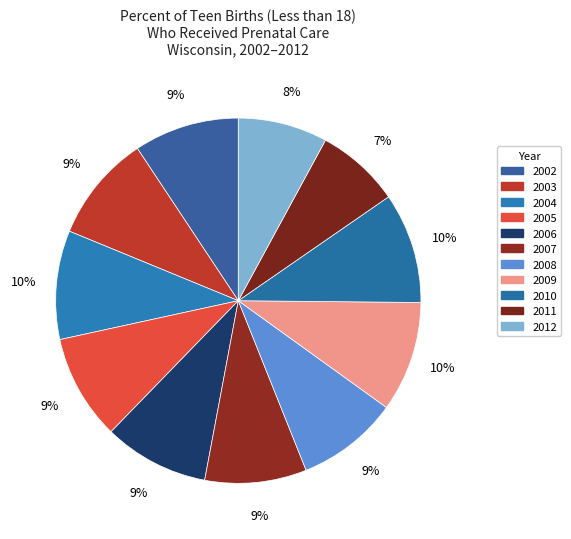

What percentage is NOT represented by 2003?

90.5%